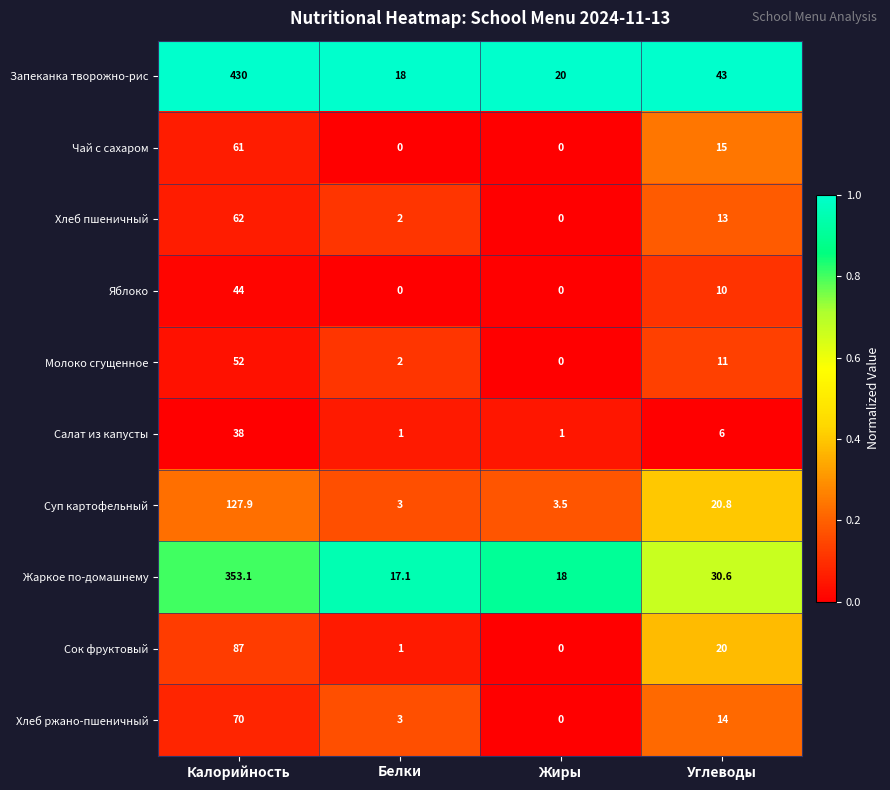

Which category has the lowest value in the Хлеб ржано-пшеничный series?

Жиры